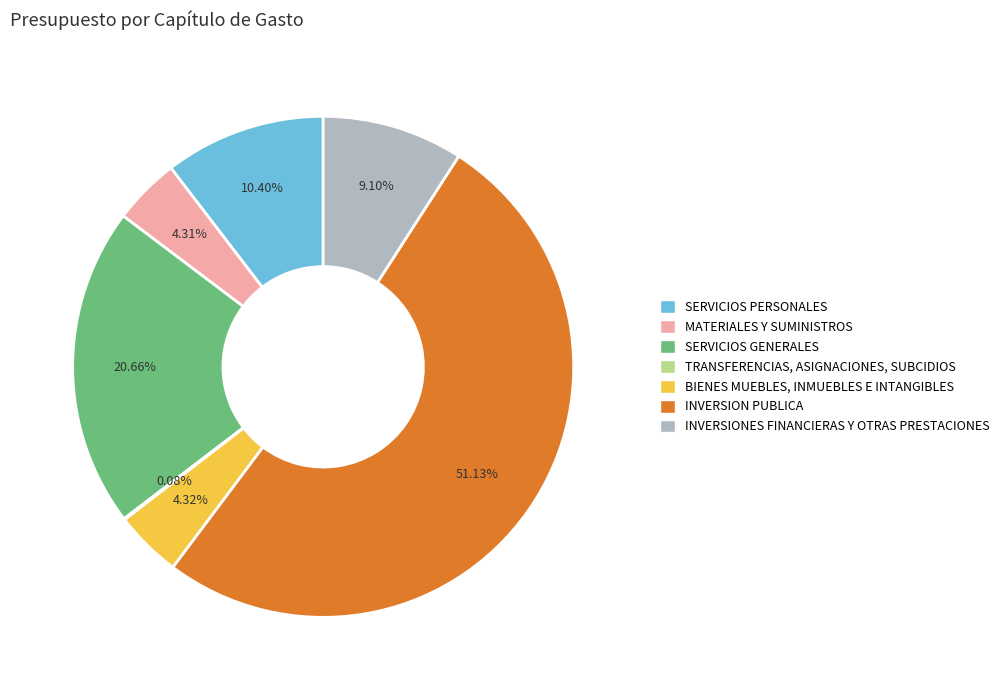

Which has a higher value, SERVICIOS PERSONALES or INVERSION PUBLICA?

INVERSION PUBLICA